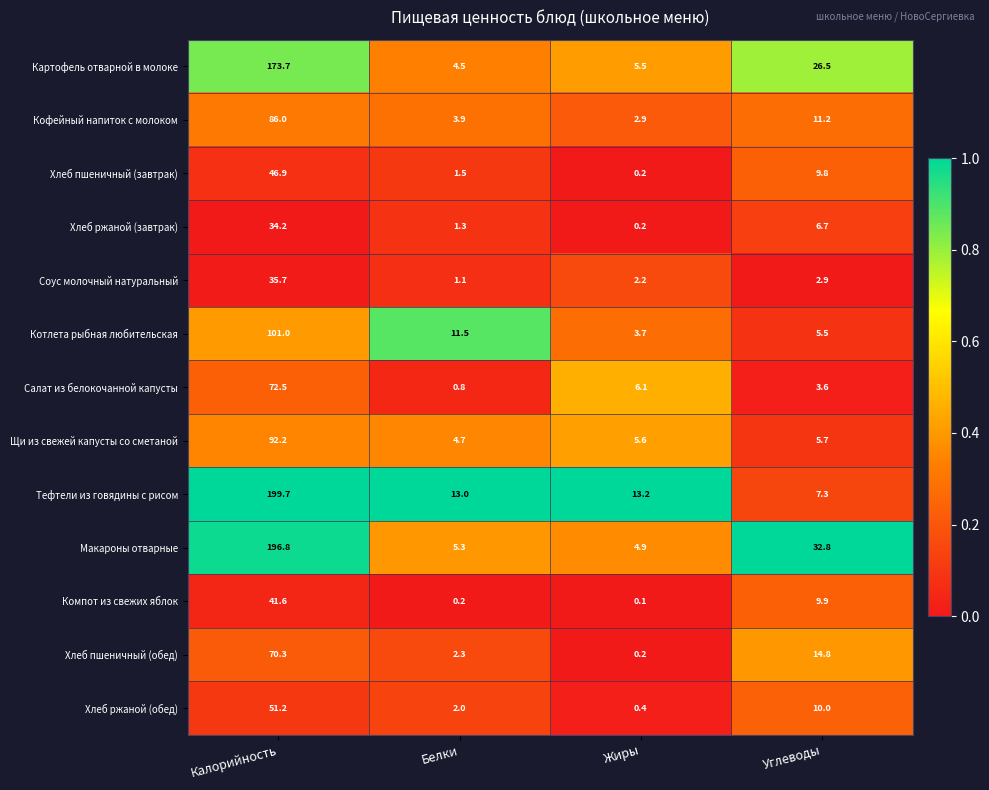

Rank the series by their maximum value, from highest to lowest.

Тефтели из говядины с рисом, Макароны отварные, Картофель отварной в молоке, Котлета рыбная любительская, Щи из свежей капусты со сметаной, Кофейный напиток с молоком, Салат из белокочанной капусты, Хлеб пшеничный (обед), Хлеб ржаной (обед), Хлеб пшеничный (завтрак), Компот из свежих яблок, Соус молочный натуральный, Хлеб ржаной (завтрак)